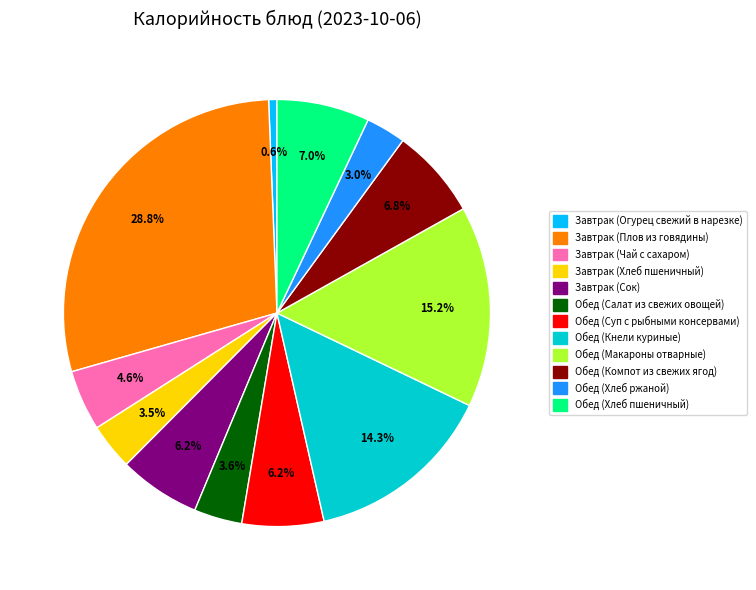

What portion of the pie excludes Завтрак (Чай с сахаром)?

95.4%